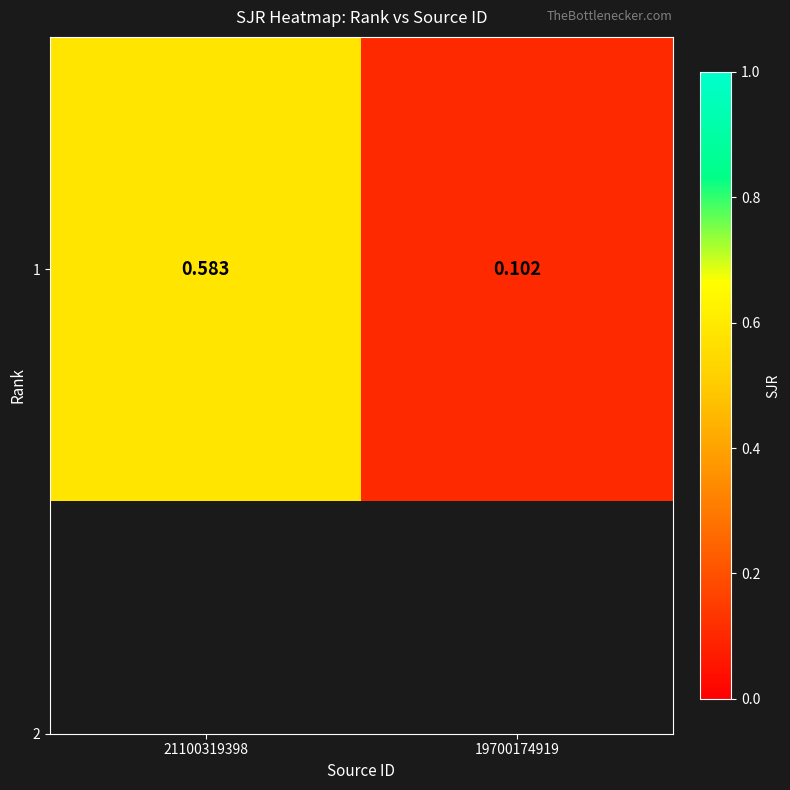

Reading right to left, list all the values displayed in this chart.

19700174919=0.1	21100319398=0.6